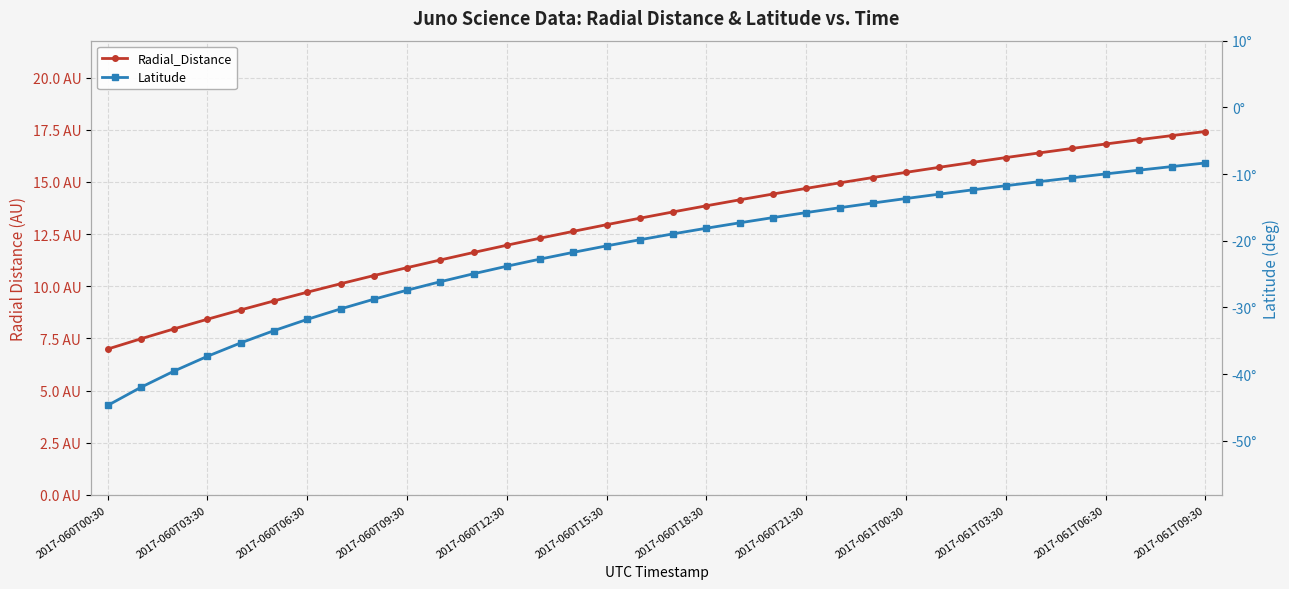

Where does the Latitude series first go above -18?

19